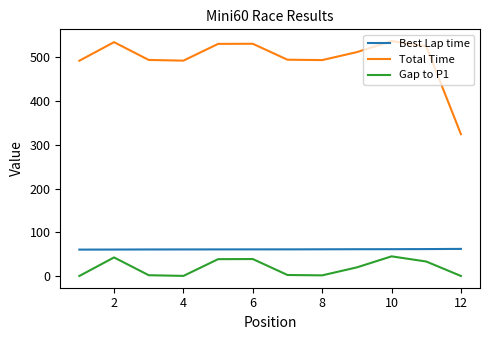

Which series has the largest range (max minus min)?

Total Time